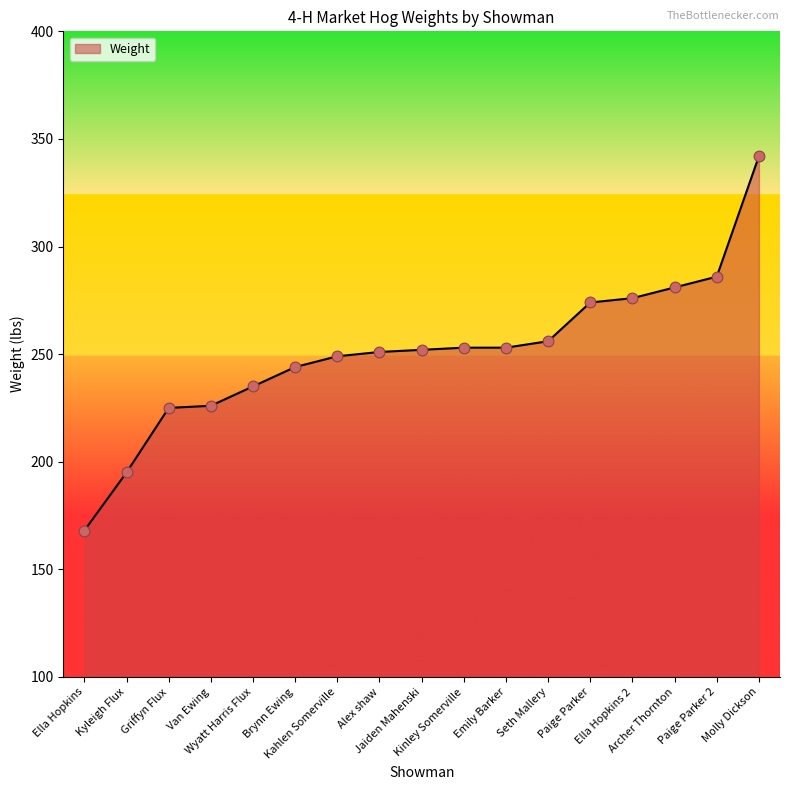

Approximately how many times larger is the value at Griffyn Flux compared to Alex shaw?

0.9